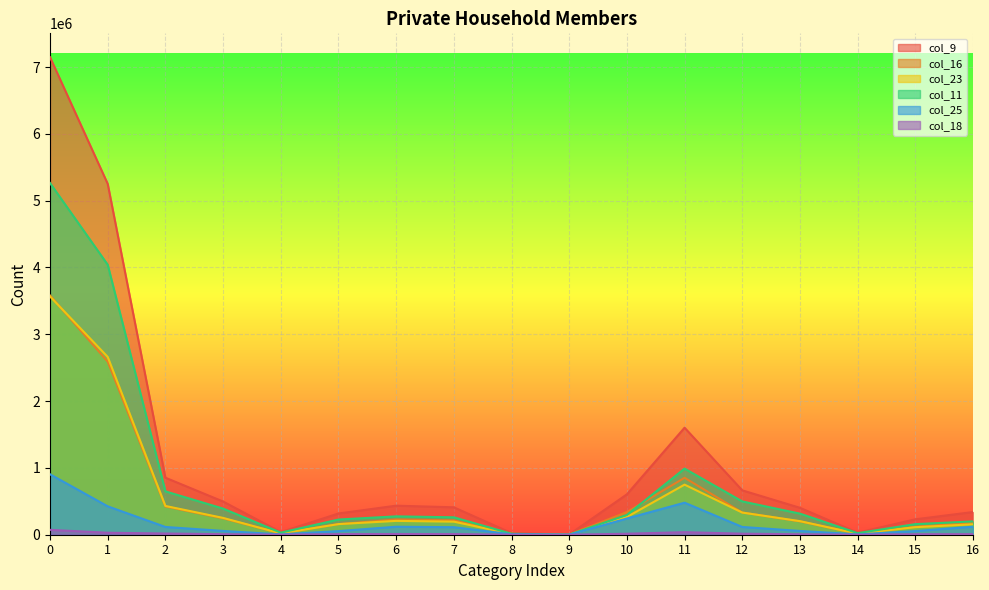

Rank the series at 10 from highest to lowest value.

col_9, col_16, col_11, col_23, col_25, col_18